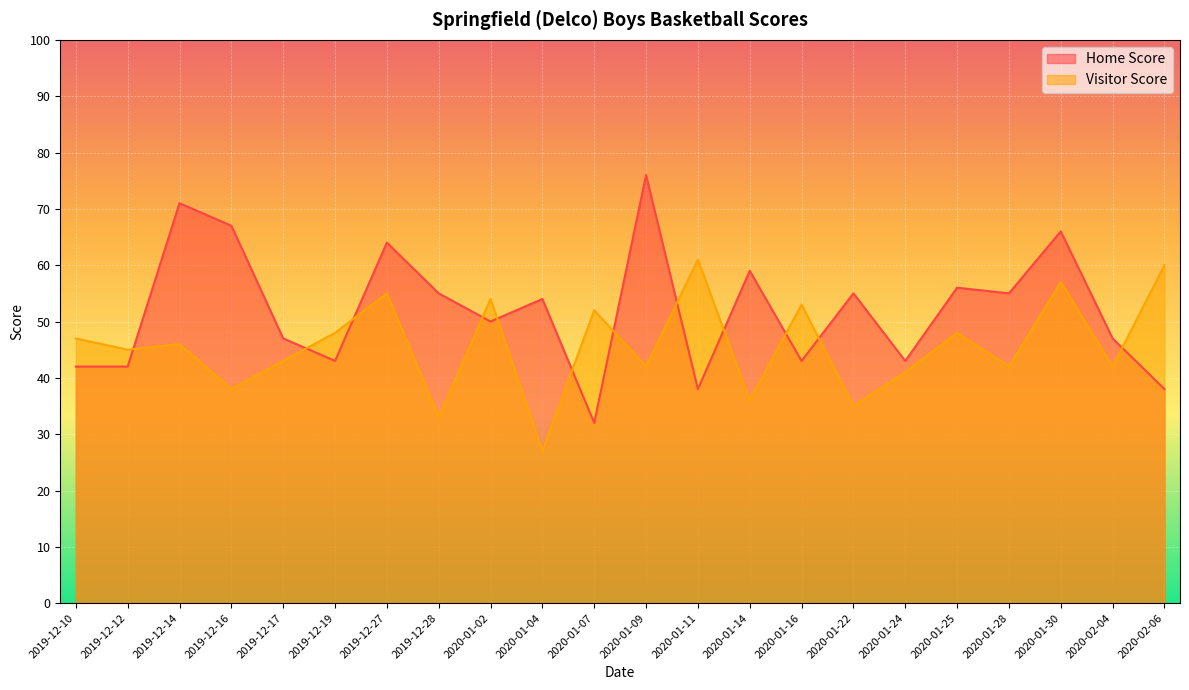

Where is Home Score nearest to the value 54?

2020-01-04